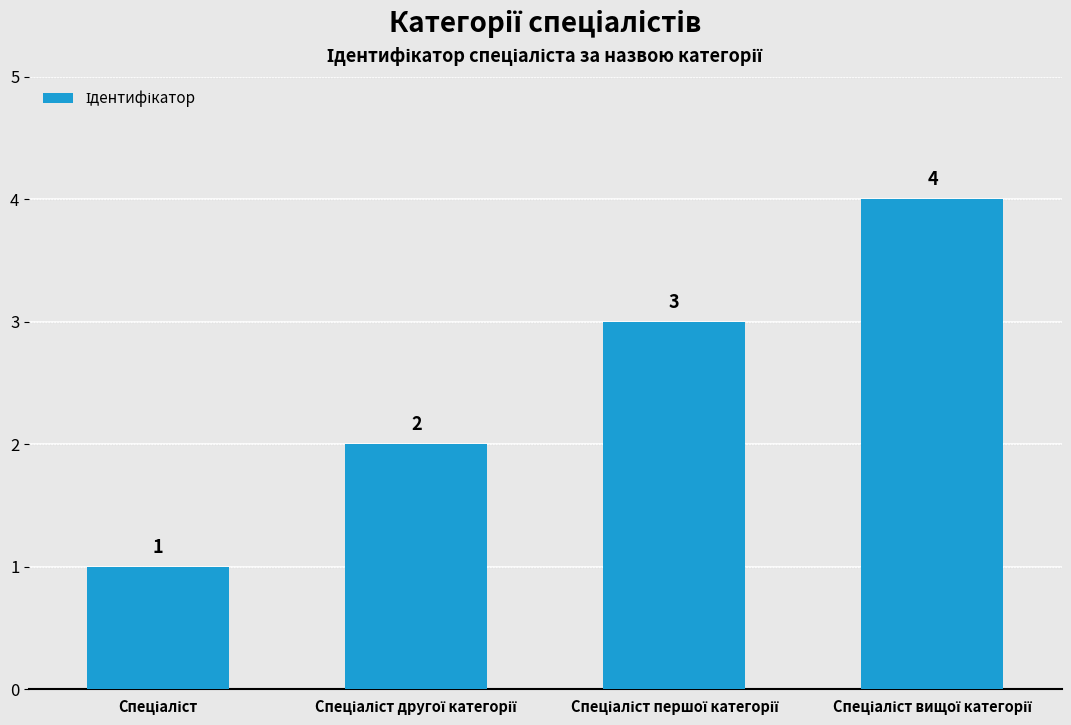

What is the value of the 1st bar from the left?

1